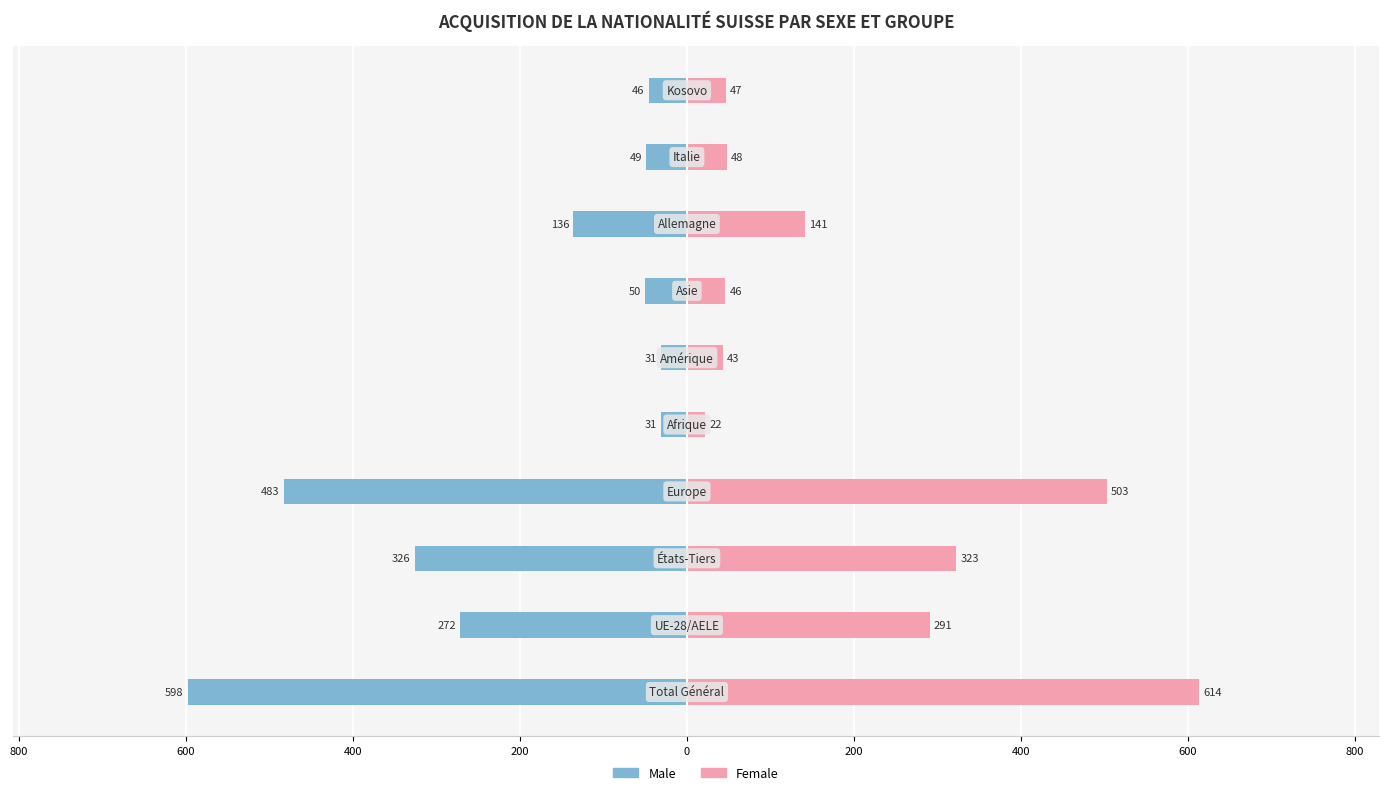

Rank the series by their maximum value, from highest to lowest.

Female, Male